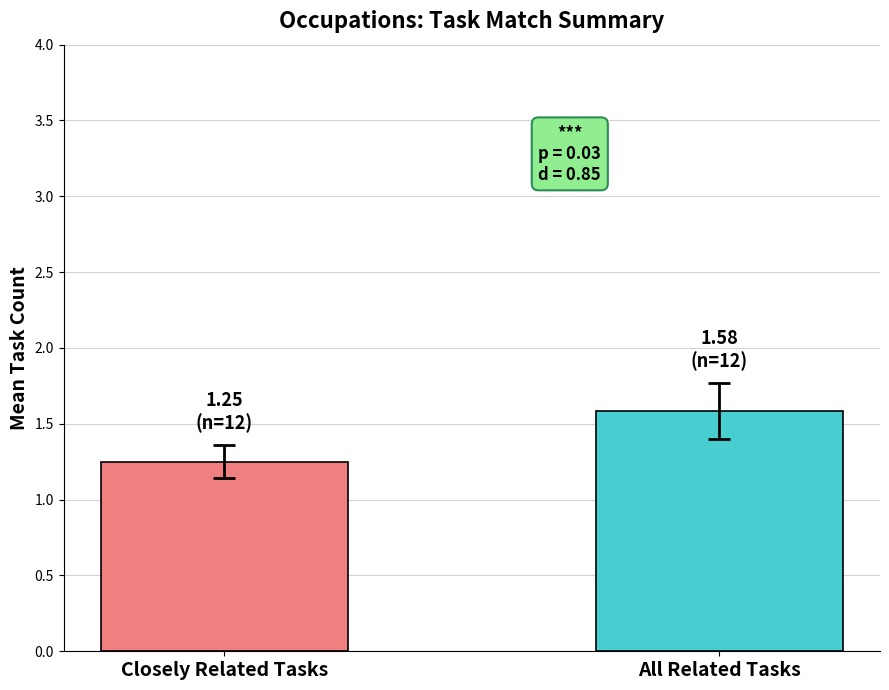

What is the maximum value shown in the chart?

1.6